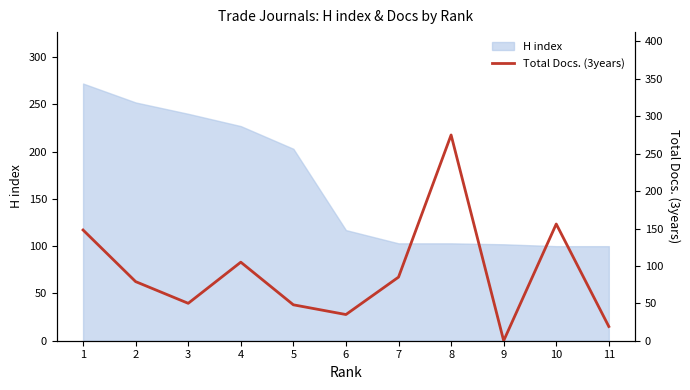

At which label does the data first exceed 79?

1